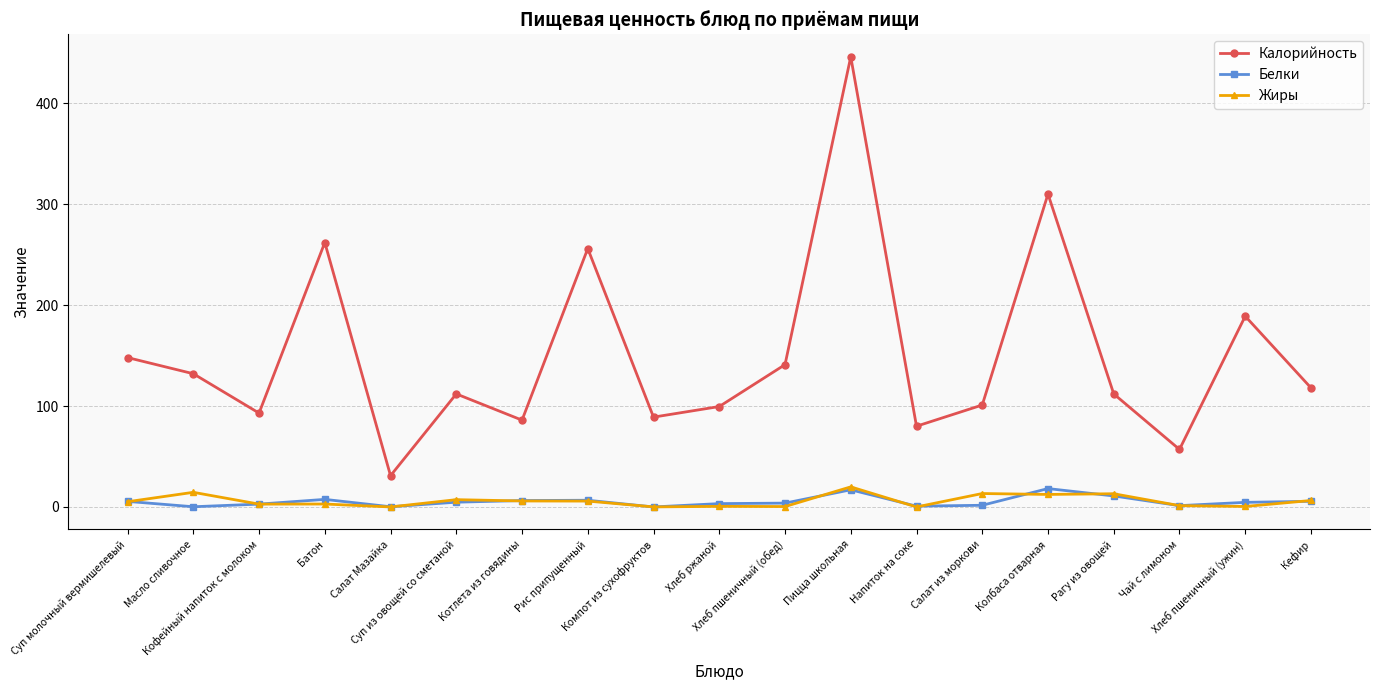

Is it true that Белки equals 6.6 at Рис припущенный?

True